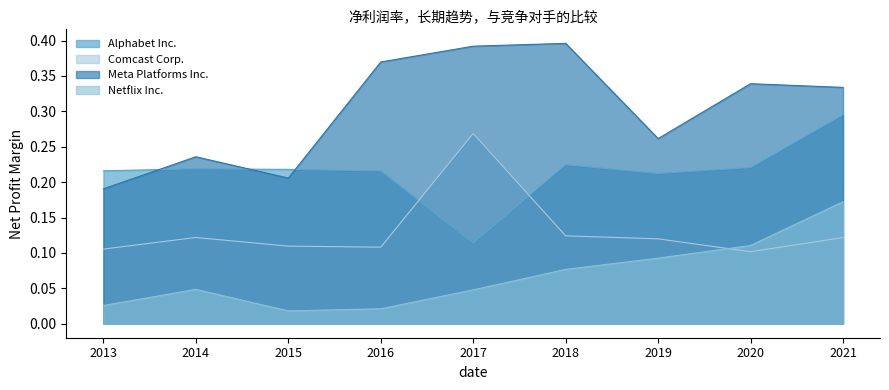

At which category is the sum across all series the highest?

2021